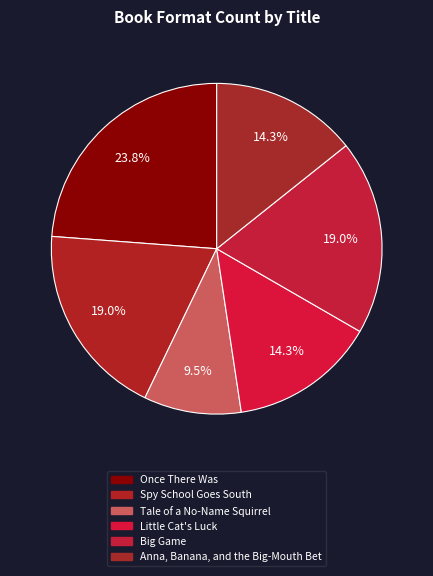

How many slices are in this pie chart?

6